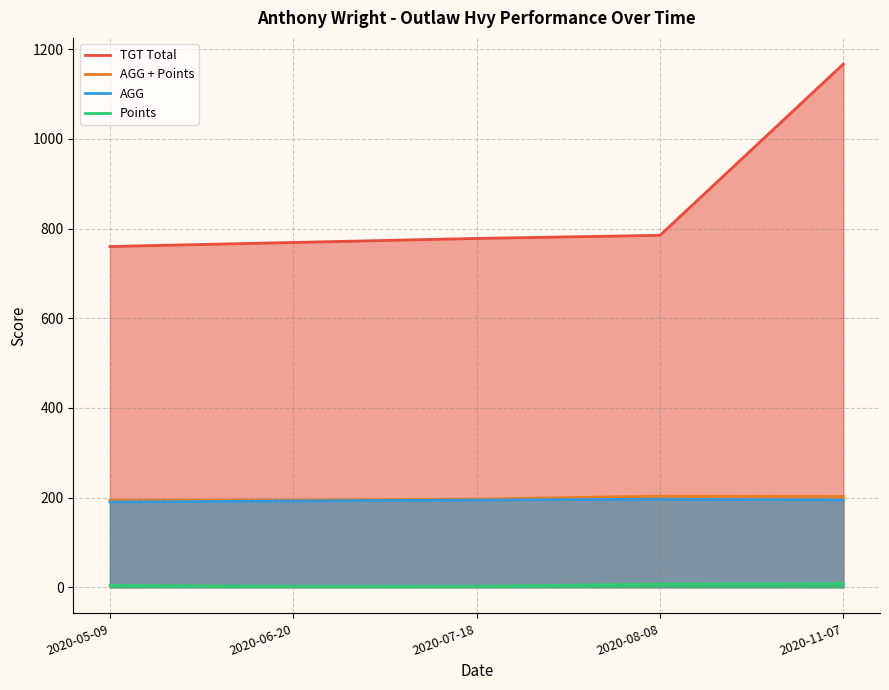

At which category is the sum across all series the highest?

2020-11-07